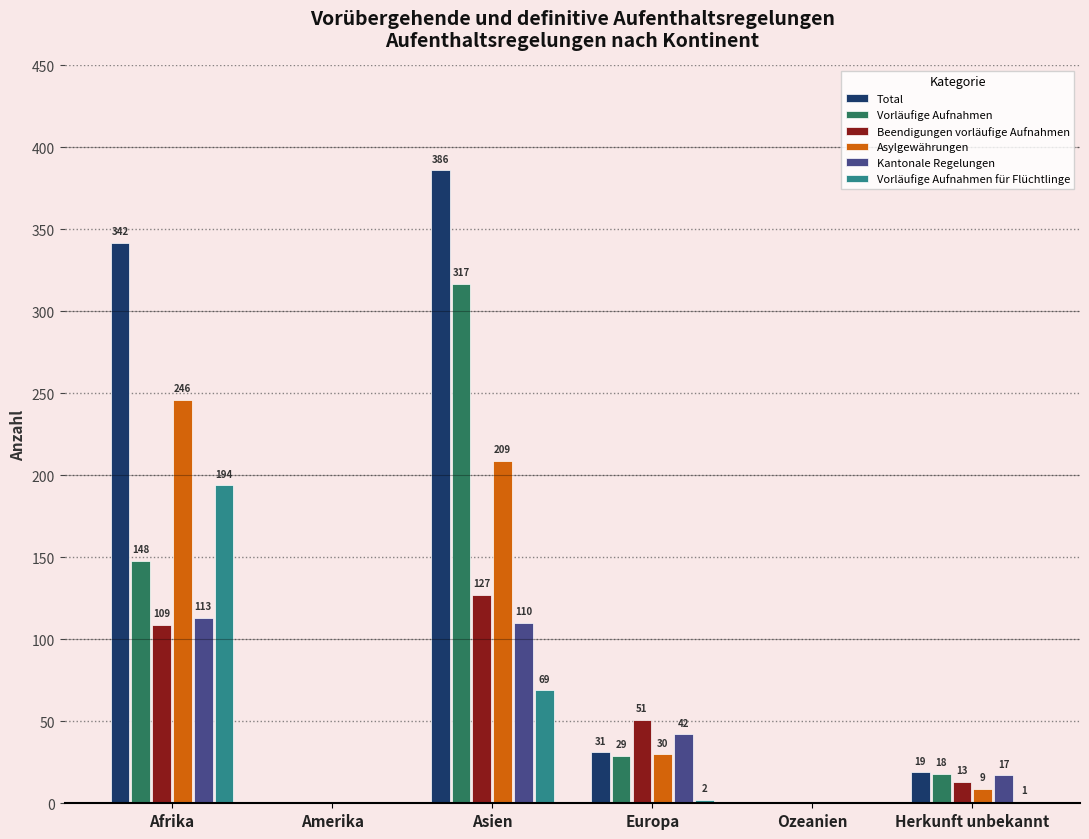

Reading left to right, extract all data points from this chart.

Total: Afrika=342	Amerika=0	Asien=386	Europa=31	Ozeanien=0	Herkunft unbekannt=19
Vorläufige Aufnahmen: Afrika=148	Amerika=0	Asien=317	Europa=29	Ozeanien=0	Herkunft unbekannt=18
Beendigungen vorläufige Aufnahmen: Afrika=109	Amerika=0	Asien=127	Europa=51	Ozeanien=0	Herkunft unbekannt=13
Asylgewährungen: Afrika=246	Amerika=0	Asien=209	Europa=30	Ozeanien=0	Herkunft unbekannt=9
Kantonale Regelungen: Afrika=113	Amerika=0	Asien=110	Europa=42	Ozeanien=0	Herkunft unbekannt=17
Vorläufige Aufnahmen für Flüchtlinge: Afrika=194	Amerika=0	Asien=69	Europa=2	Ozeanien=0	Herkunft unbekannt=1